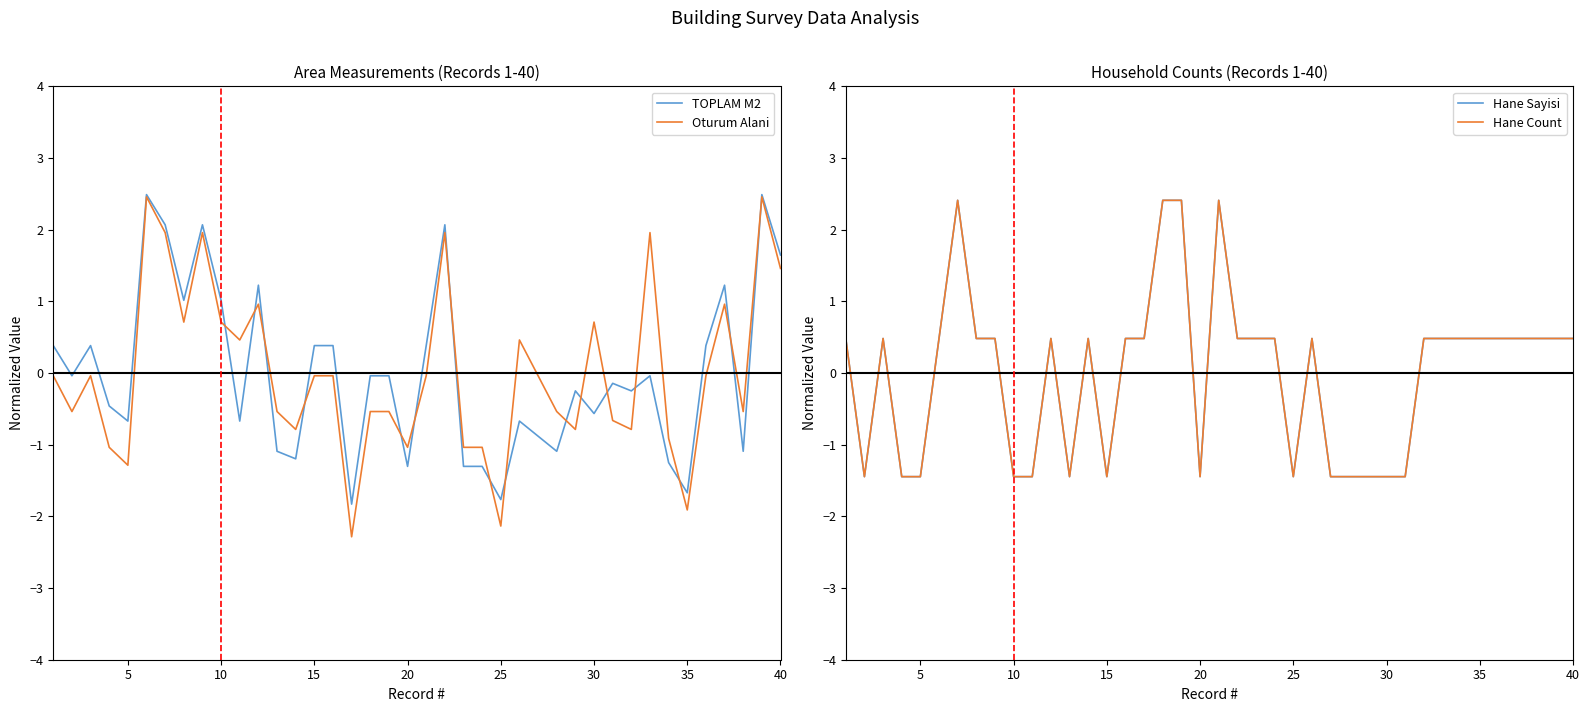

How many values in Hane Count are below zero?

14